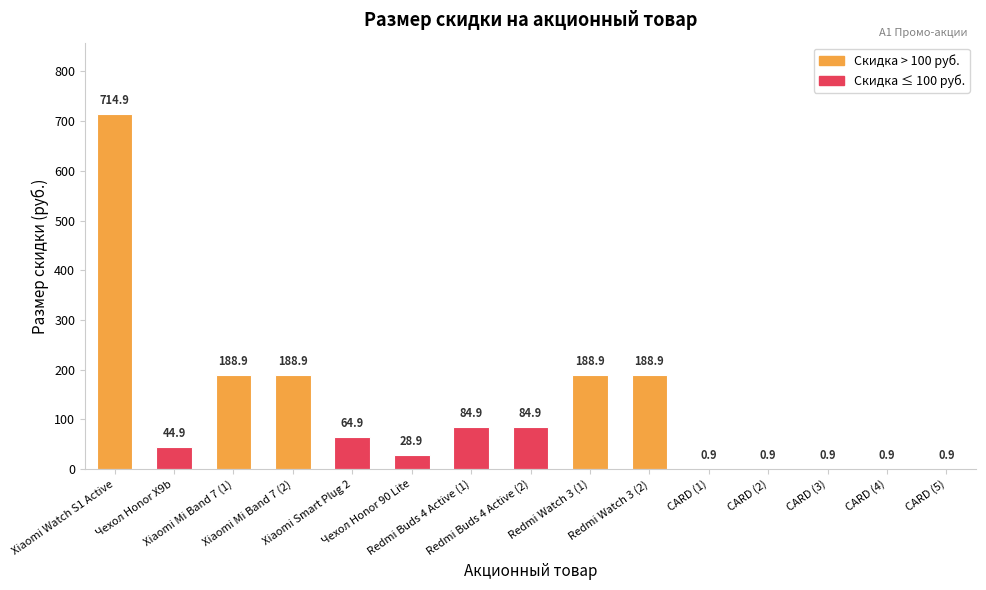

Which category has the highest value across all series?

Xiaomi Watch S1 Active